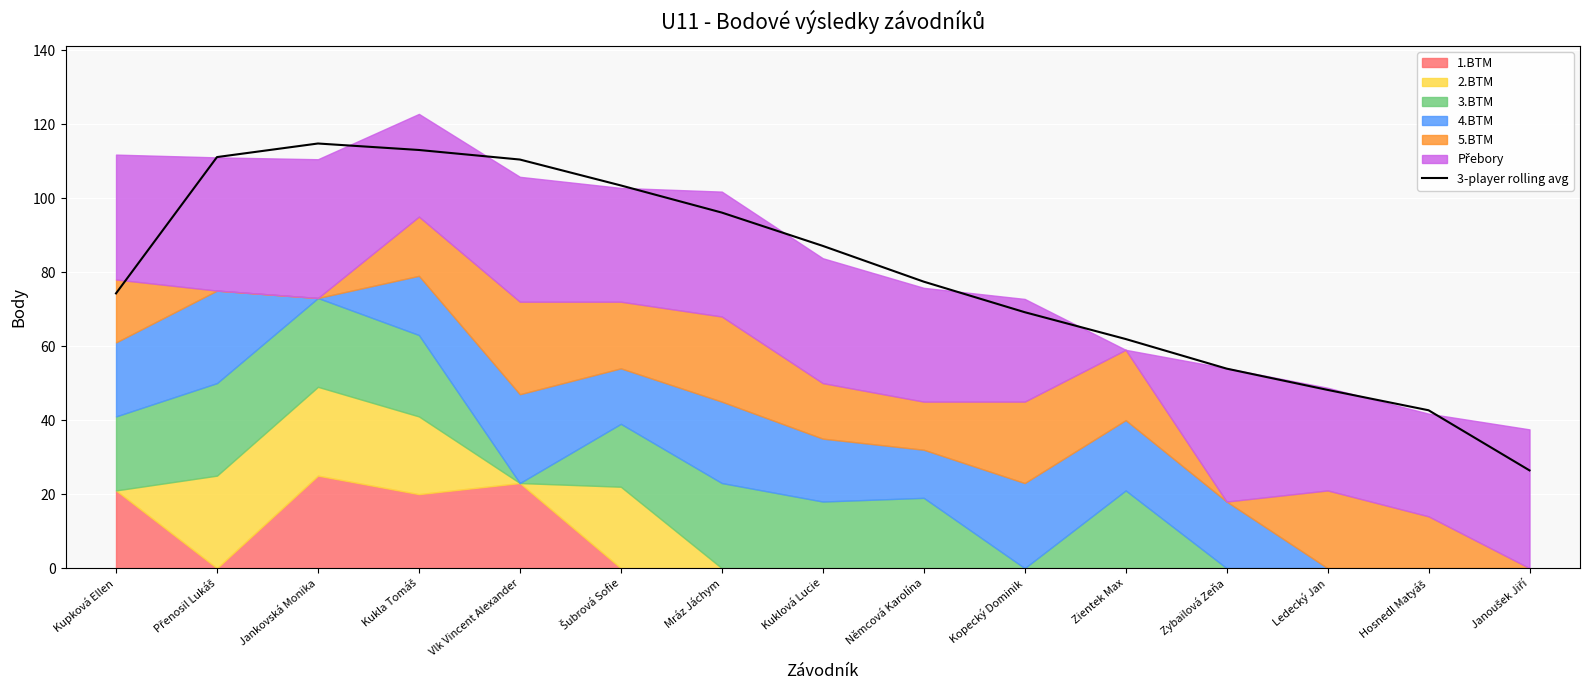

List the labels in order of value, smallest first.

Janoušek Jiří, Hosnedl Matyáš, Ledecký Jan, Zybailová Zeňa, Zientek Max, Kopecký Dominik, Kupková Ellen, Němcová Karolína, Kuklová Lucie, Mráz Jáchym, Šubrová Sofie, Vlk Vincent Alexander, Přenosil Lukáš, Kukla Tomáš, Jankovská Monika